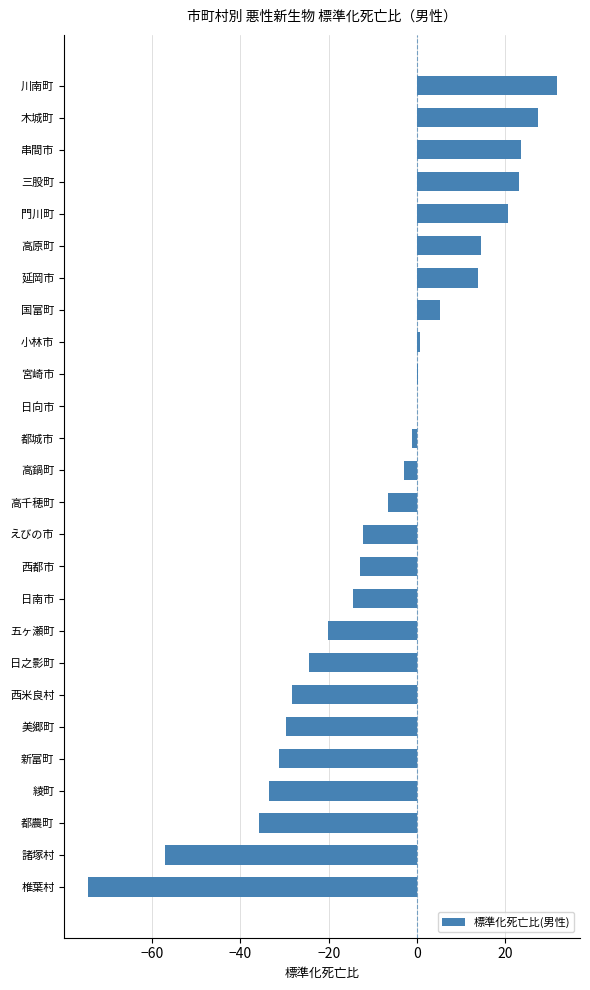

The chart shows a value of -24.5 at 日之影町. True or false?

True